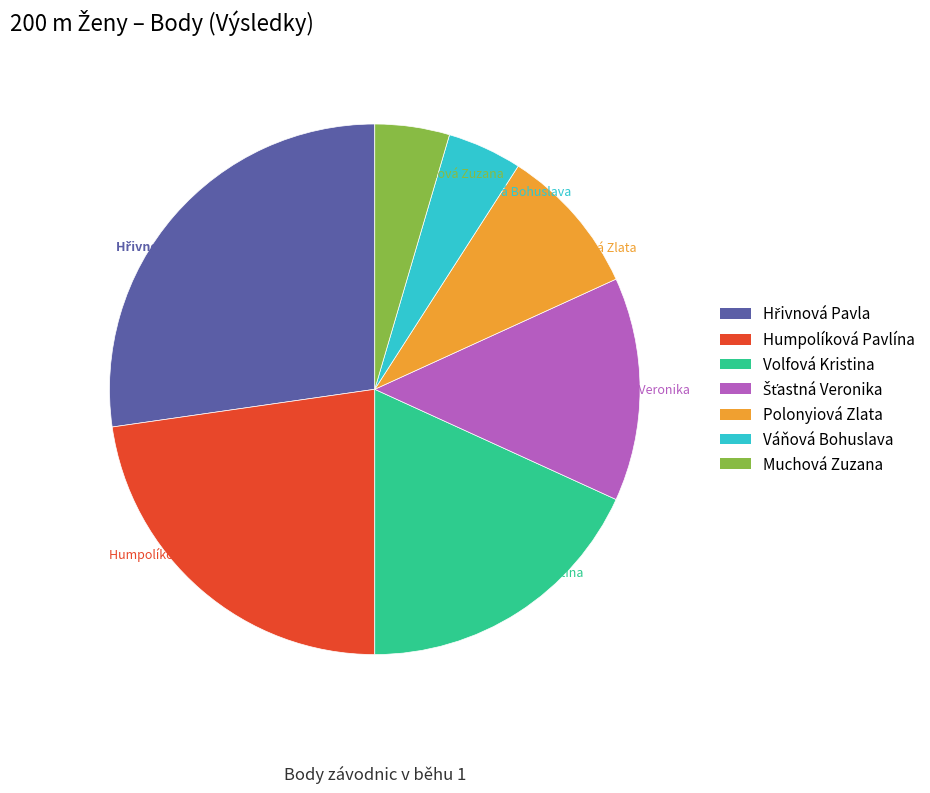

Is the sum of Muchová Zuzana and Váňová Bohuslava greater than half?

No